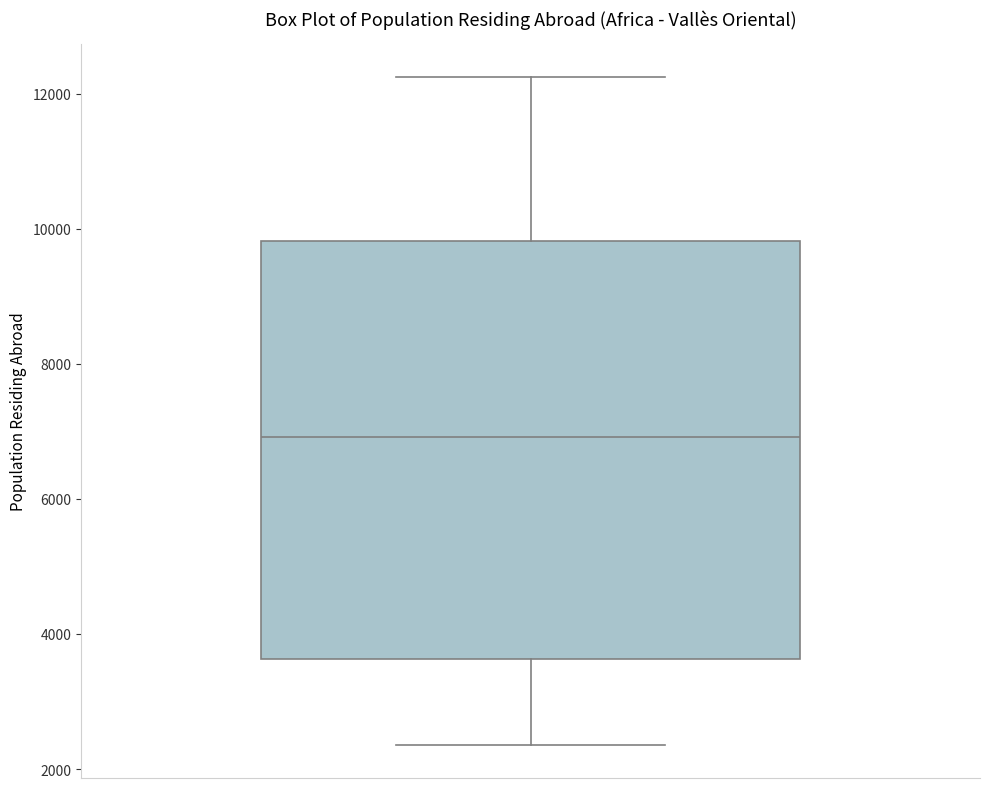

Transcribe this box plot: give where the median line is, the range the box spans, and where the two whiskers end, as read against the y-axis. The values are not printed on the chart, so give them approximately, as read against the axis.

median 7000, box 3600 to 9800, whiskers 2400 to 12200